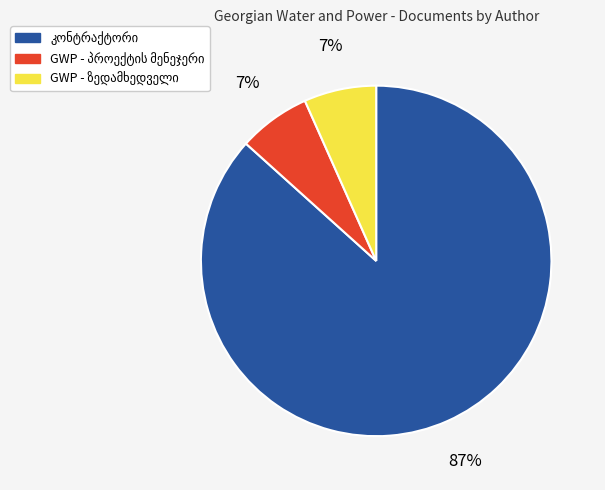

Is there any slice that represents more than half of the pie?

Yes